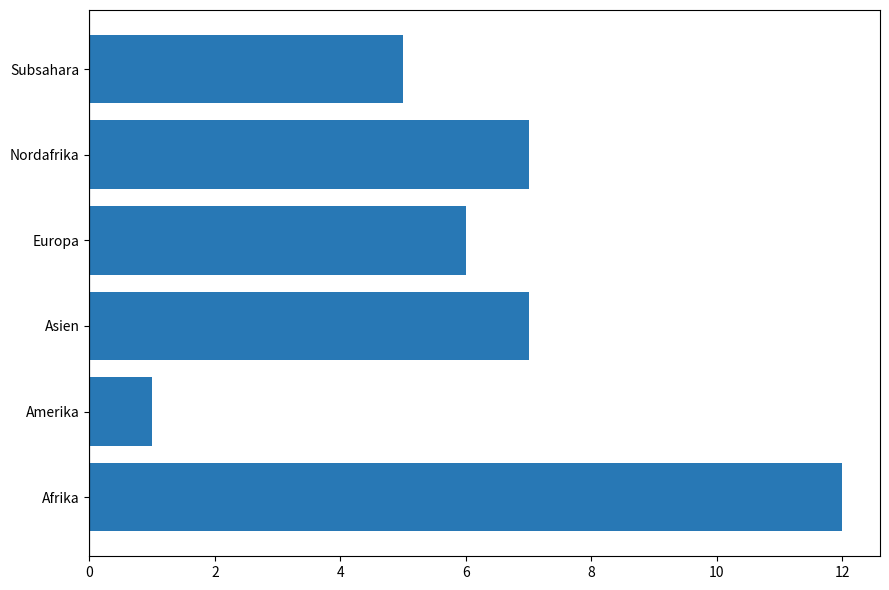

At which category does the chart reach its minimum across all series?

Amerika